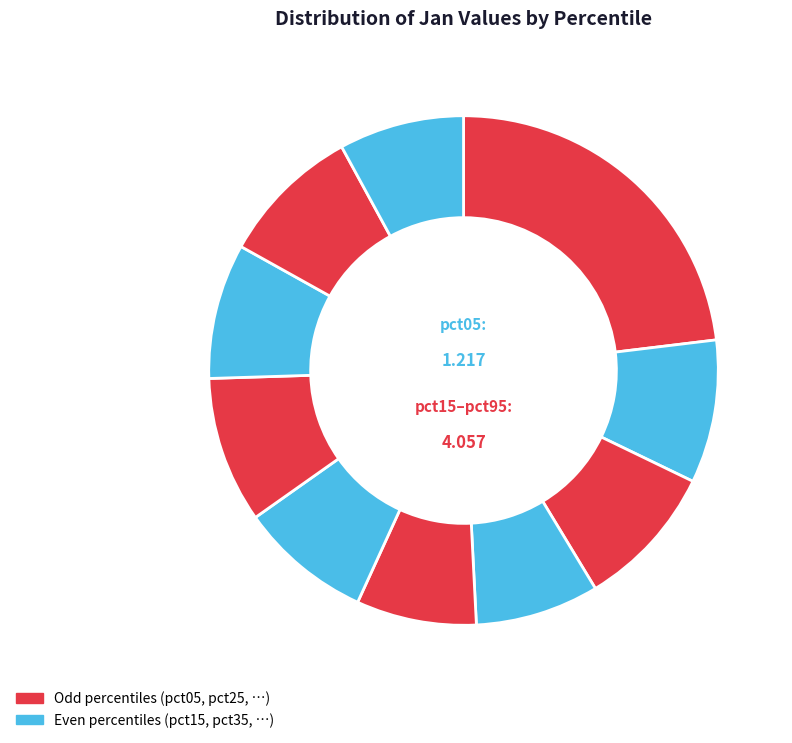

How many segments does this pie chart have?

10